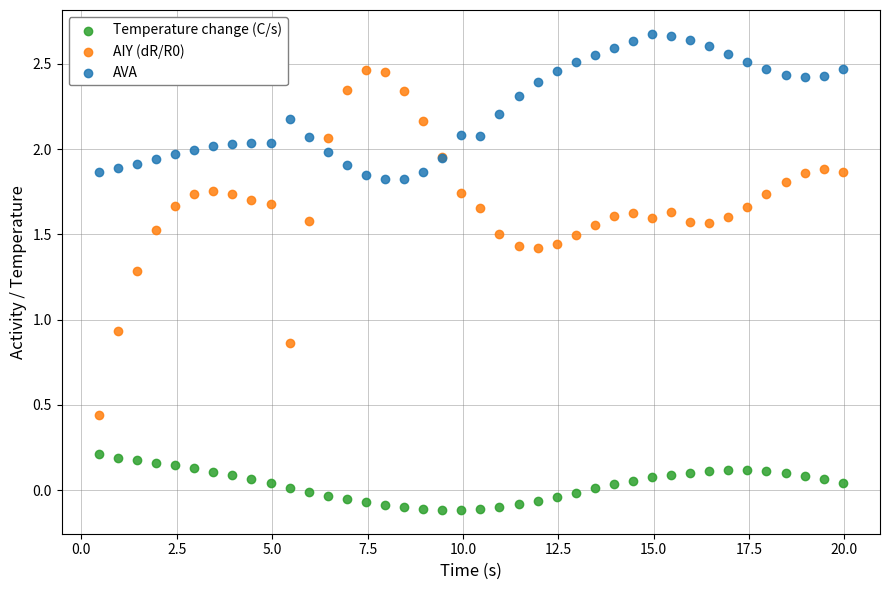

Which series reaches the maximum Y coordinate?

AVA